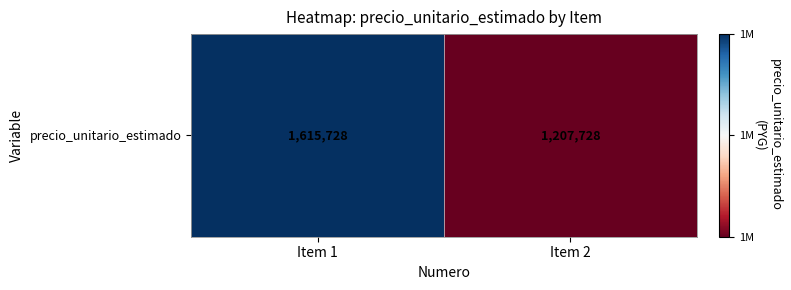

Reading left to right, what are all the values shown in this chart?

Item 1=1615728	Item 2=1207728